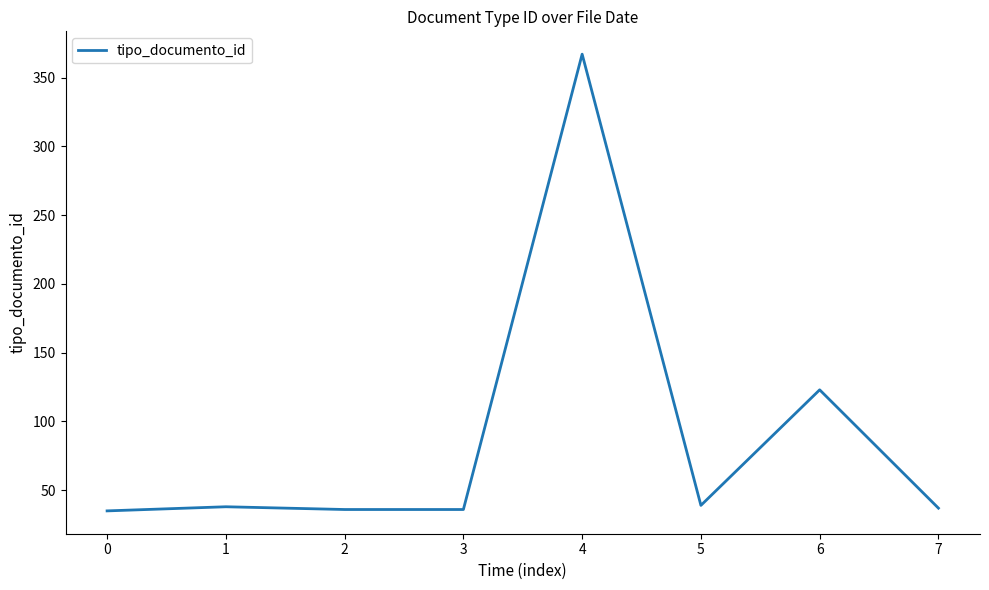

The value at 6 is 123. True or false?

True